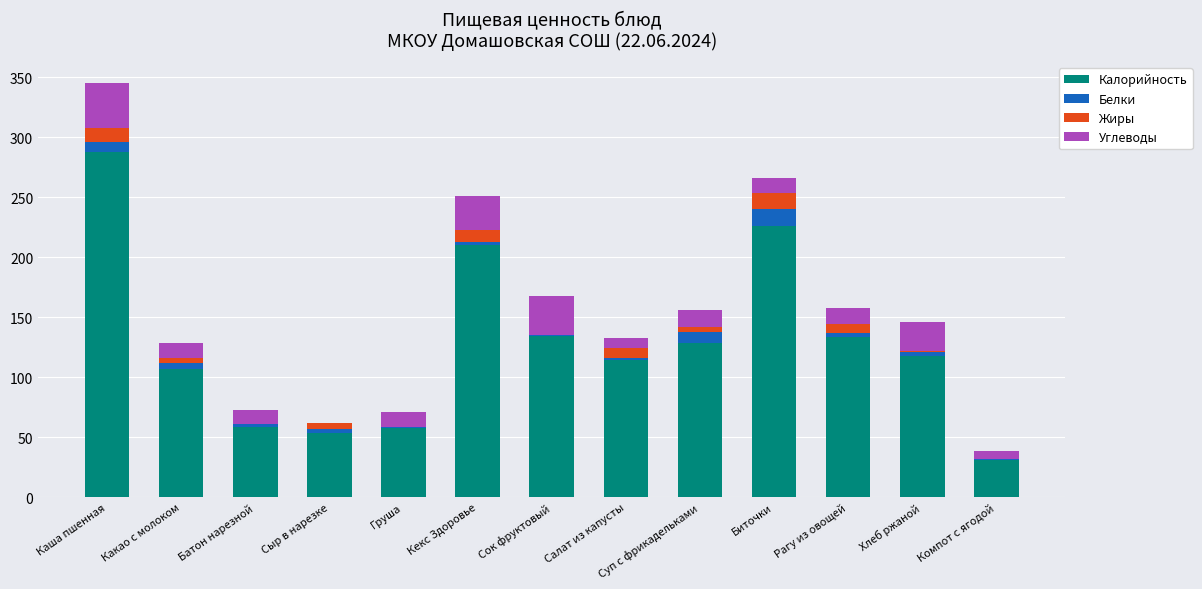

At which category is the sum across all series the highest?

Каша пшенная